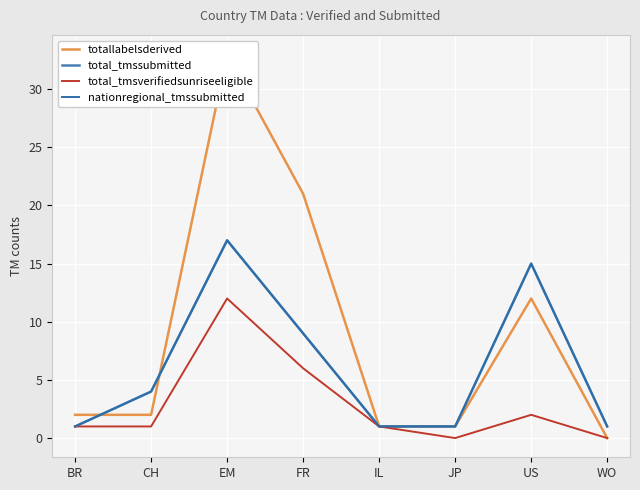

Where do nationregional_tmssubmitted and totallabelsderived first cross each other?

BR and CH